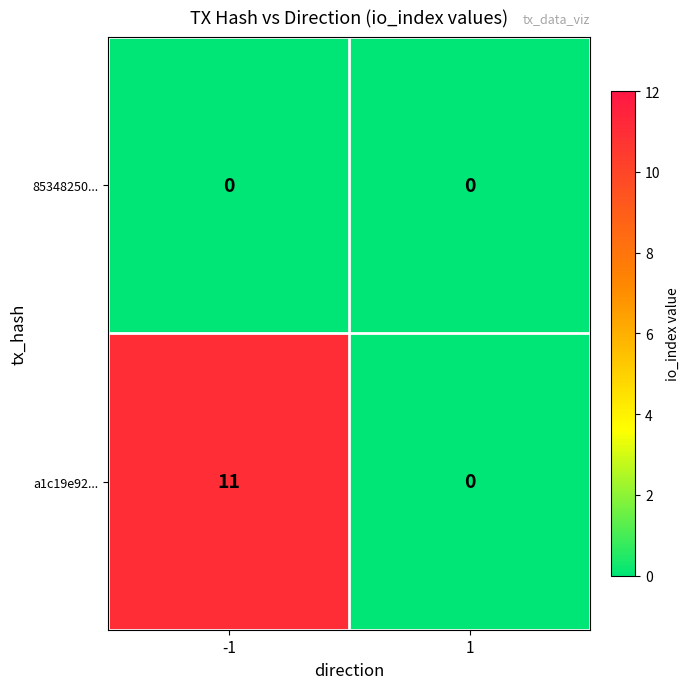

Which series has the widest spread of values?

a1c19e92...